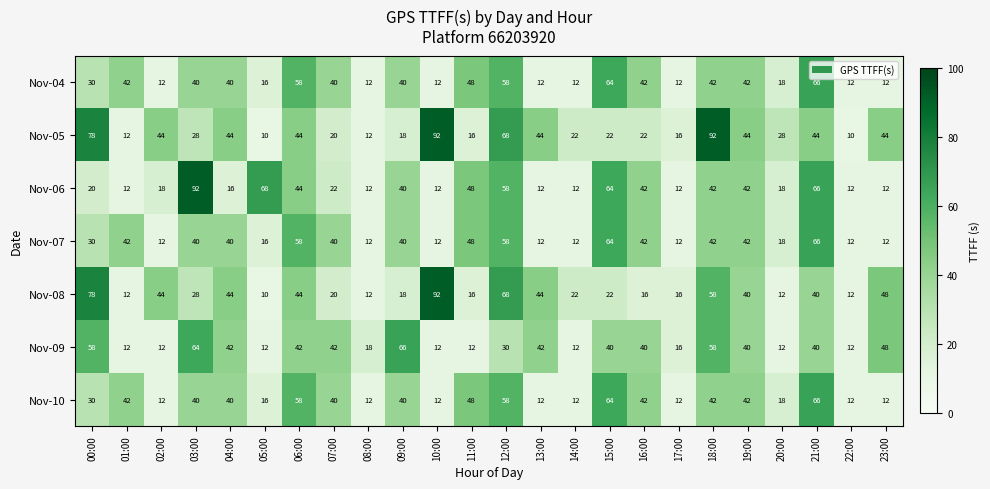

How many series are shown in this chart?

7